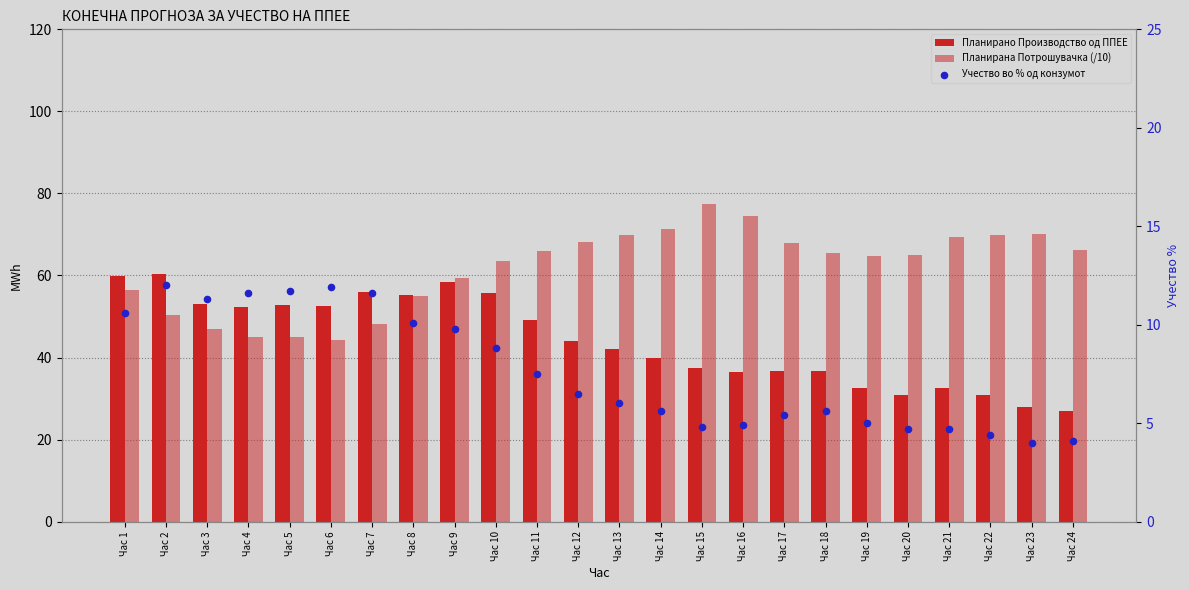

What is the total value across all series at Час 3?

111.4